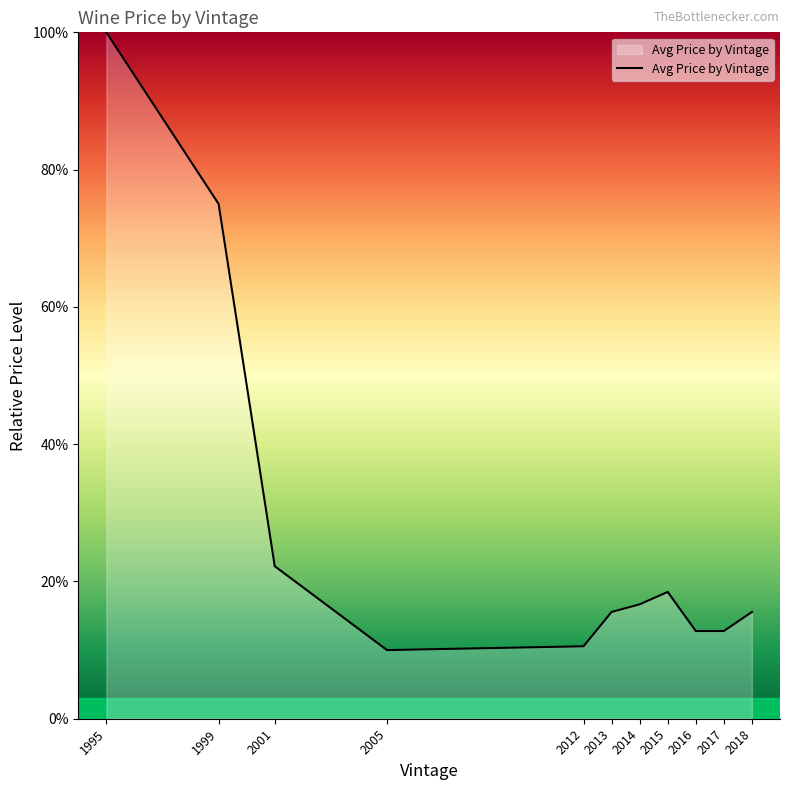

The chart shows a value of 10.0 at 2005. True or false?

True